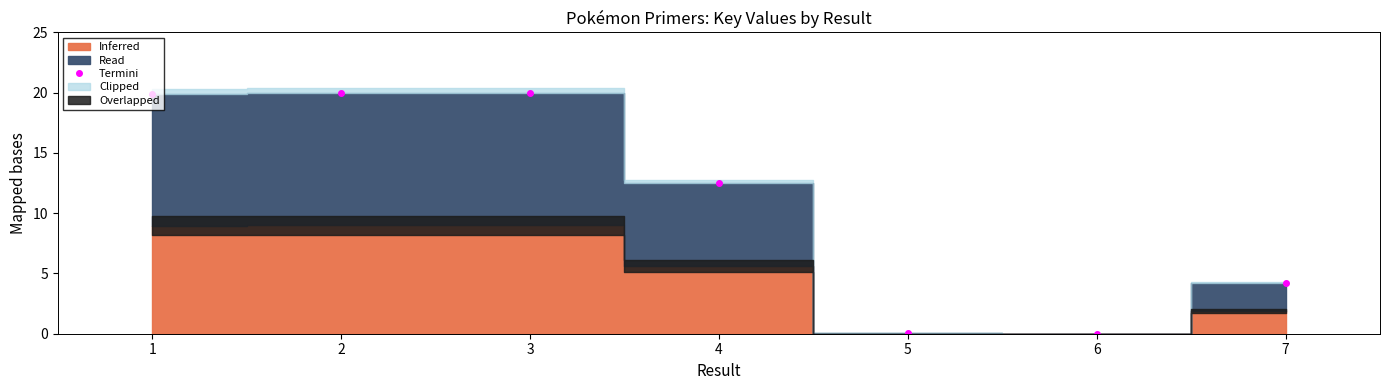

The value at 4 is 6.7. True or false?

False